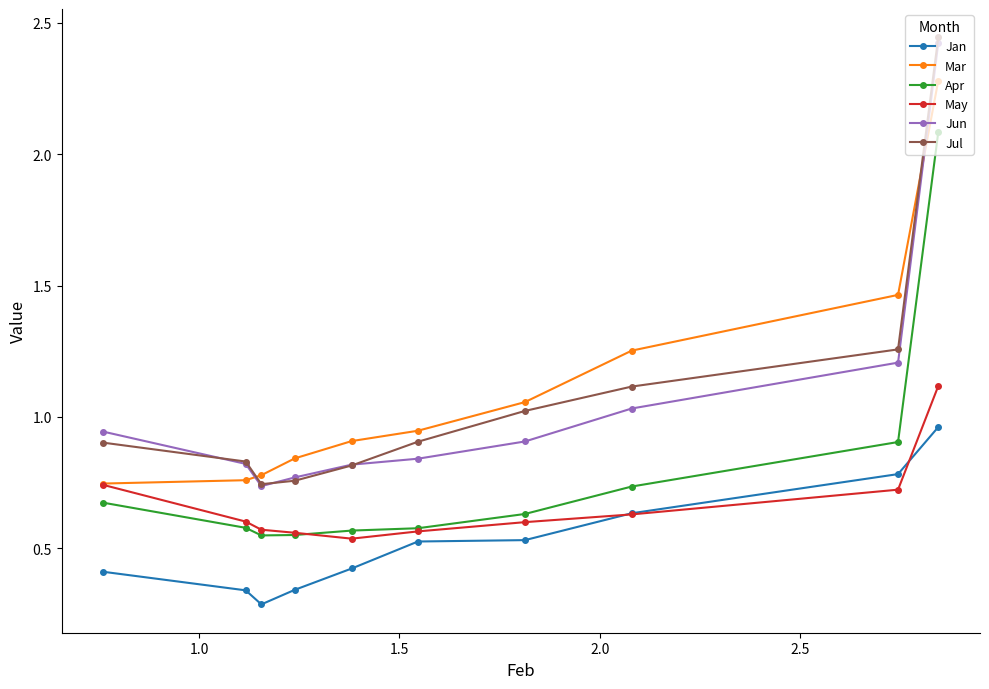

True or false: Jun and Jan cross at least once.

False